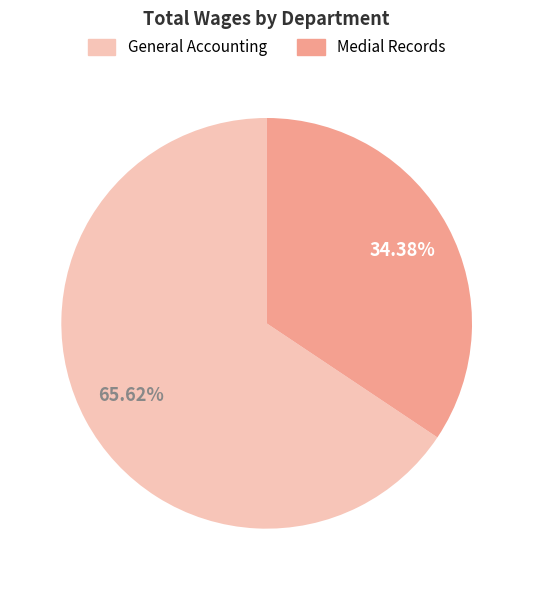

How many segments does this pie chart have?

2